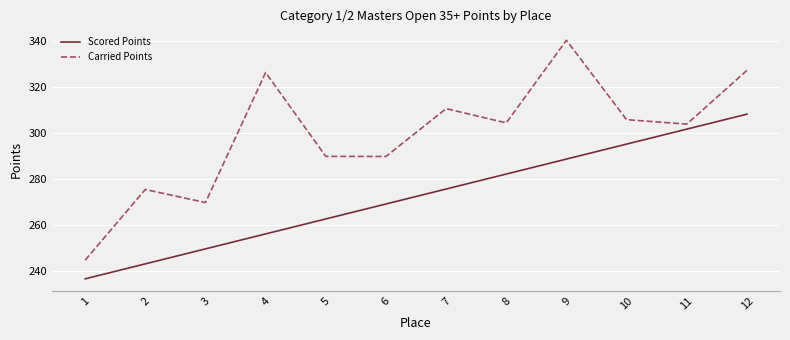

True or false: Scored Points and Carried Points cross at least once.

False